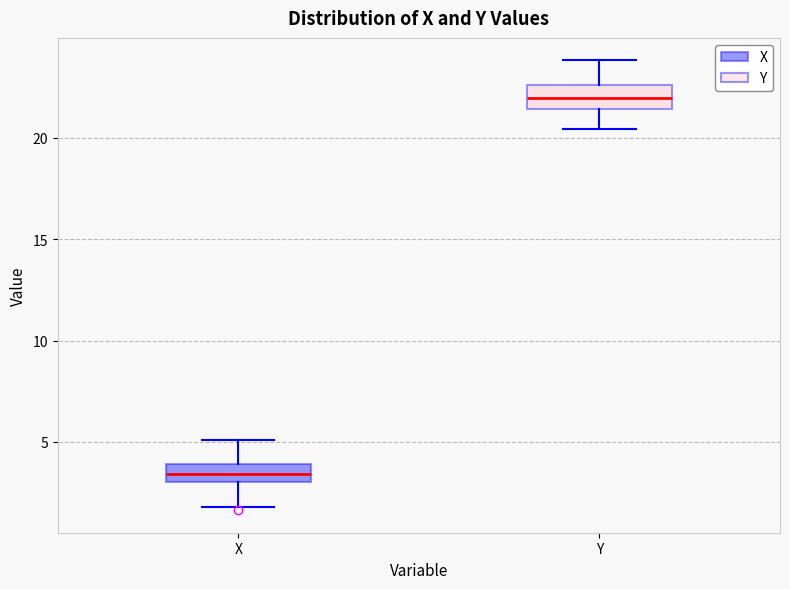

Reading left to right, transcribe this box plot: for each box, give where its median line is, the range the box spans, and where its two whiskers end, as read against the y-axis. The values are not printed on the chart, so give them approximately, as read against the axis.

X: median 3.5, box 3.0 to 4.0, whiskers 2.0 to 5.0
Y: median 22.0, box 21.5 to 22.5, whiskers 20.5 to 24.0